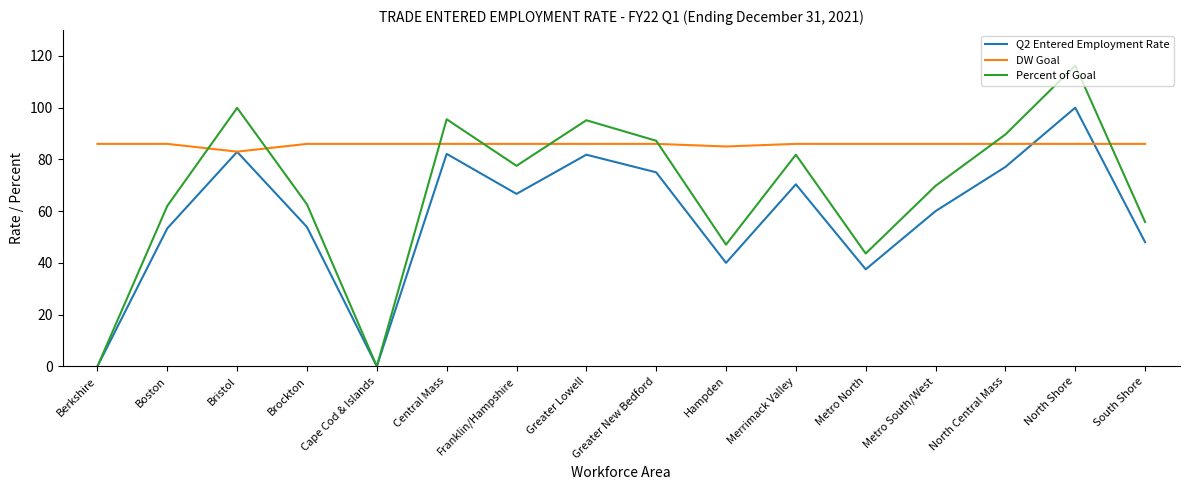

Count the number of categories in the chart.

16